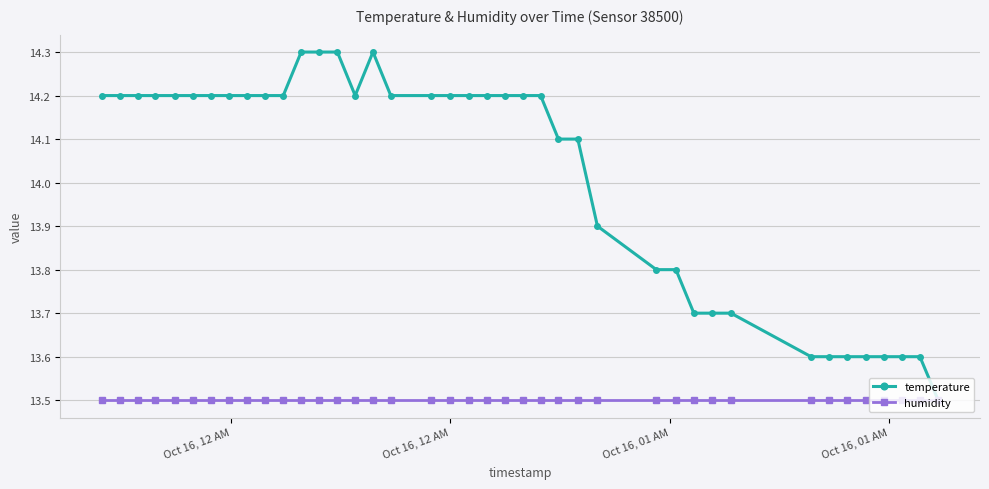

What is the value of the temperature point at the 19th from the left?

14.2